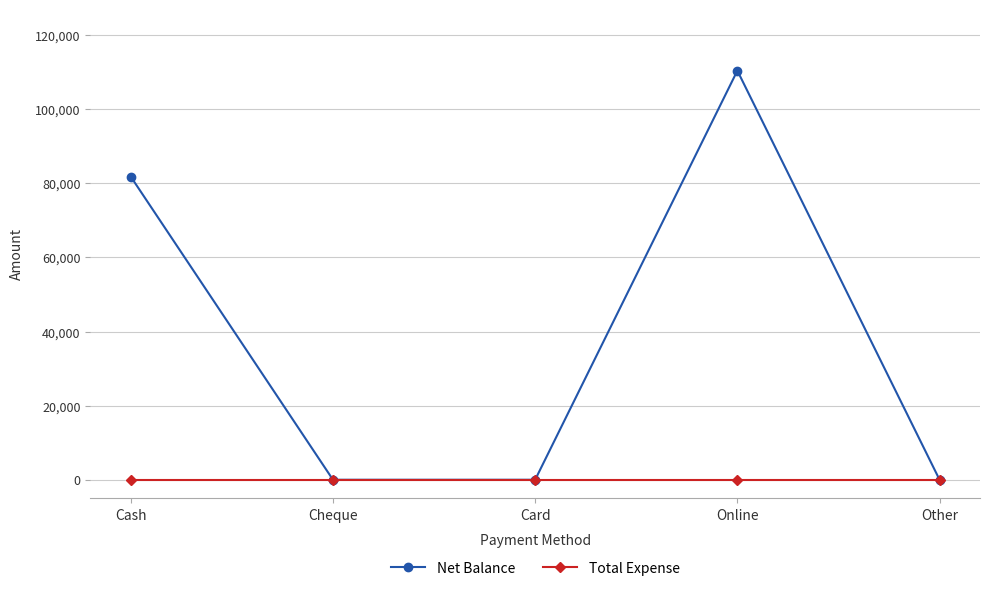

Rank the series by their average value, from lowest to highest.

Total Expense, Net Balance